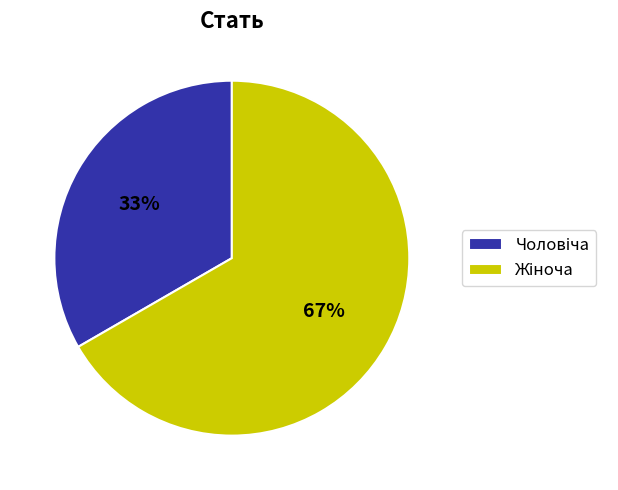

Does any single category account for the majority?

Yes